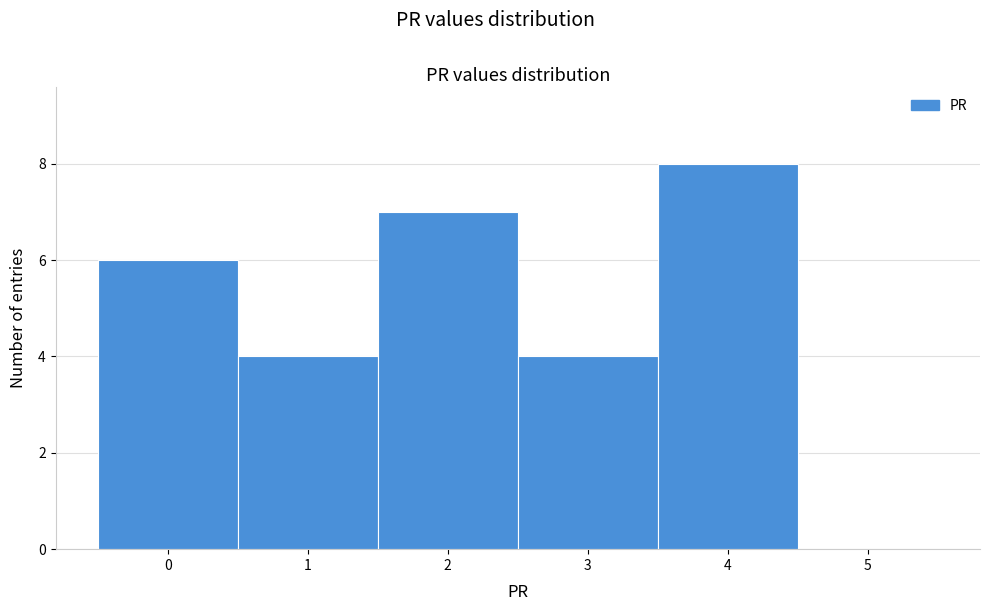

Reading left to right, transcribe this chart: for each bar, give the range it covers on the x-axis and its height. The values are not printed on the chart, so give them approximately, as read against the axis.

-0.5 to 0.5: 6
0.5 to 1.5: 4
1.5 to 2.5: 7
2.5 to 3.5: 4
3.5 to 4.5: 8
4.5 to 5.5: 0